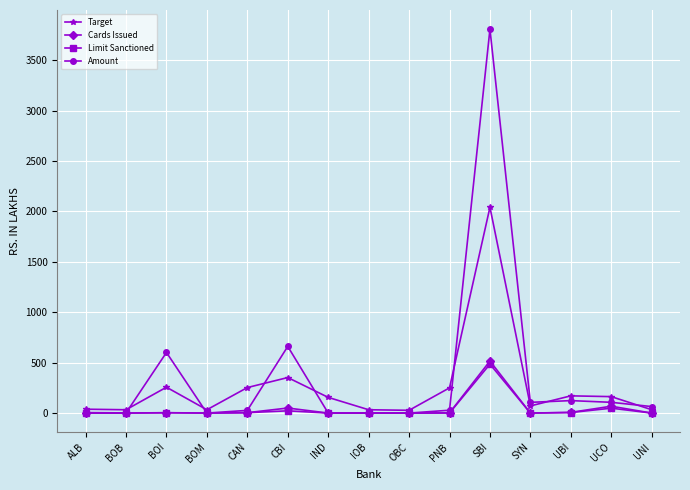

What is the highest value of the Target series?

2041.0